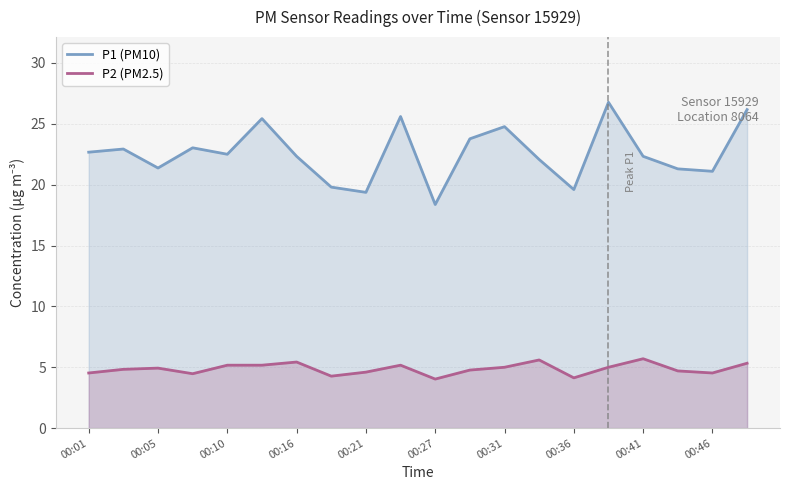

Rank the series at 00:46 from lowest to highest value.

P2 (PM2.5), P1 (PM10)